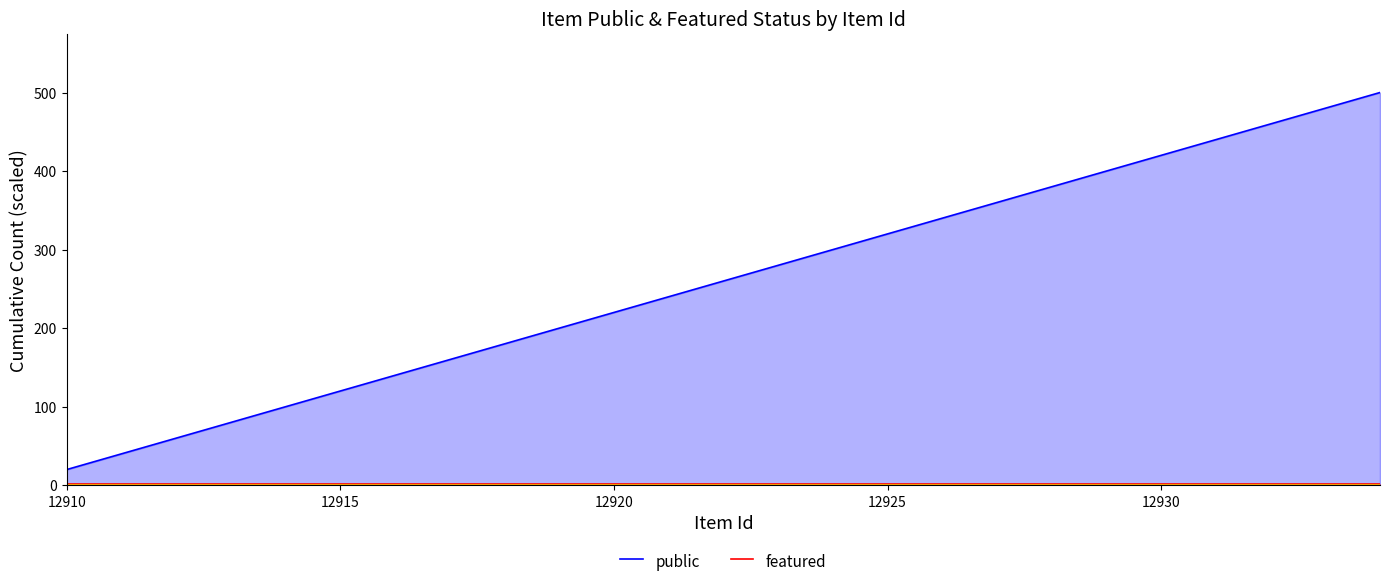

True or false: public and featured intersect in this chart.

False